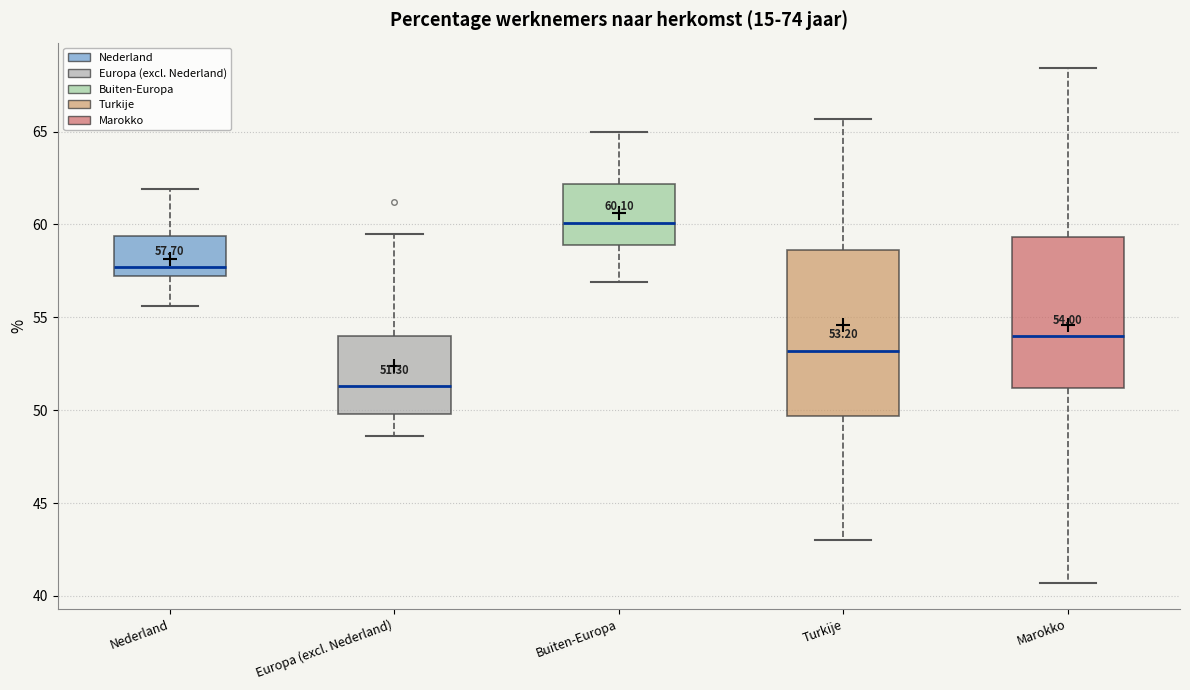

Comparing the boxes themselves (not the whiskers), which one is the tallest?

Turkije